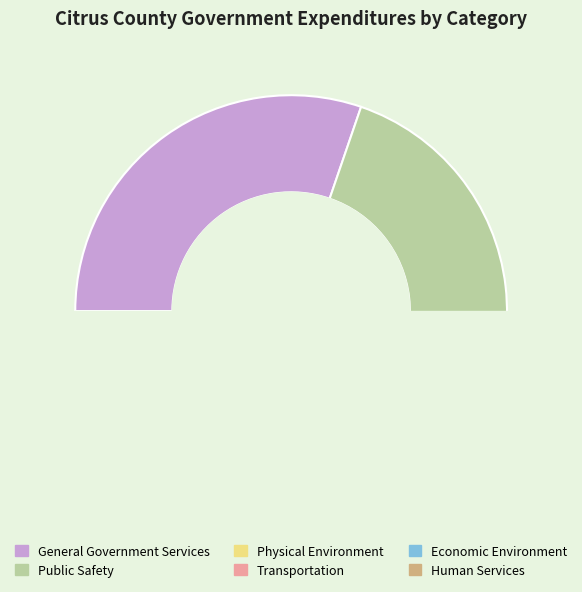

How many slices are in this pie chart?

6